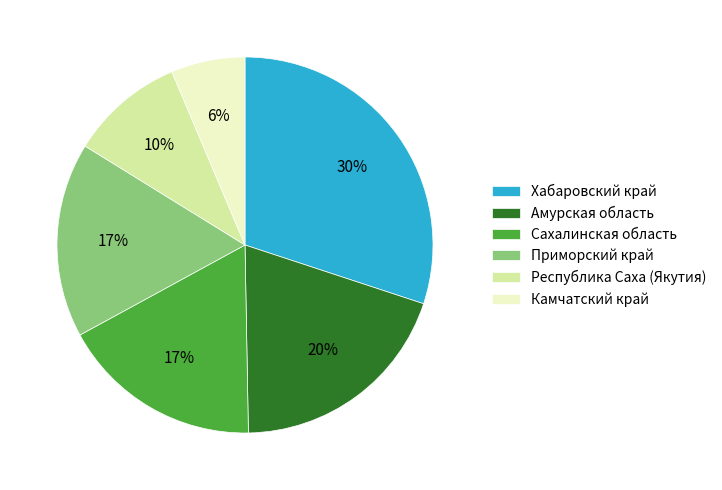

What is the largest slice in the pie chart?

Хабаровский край